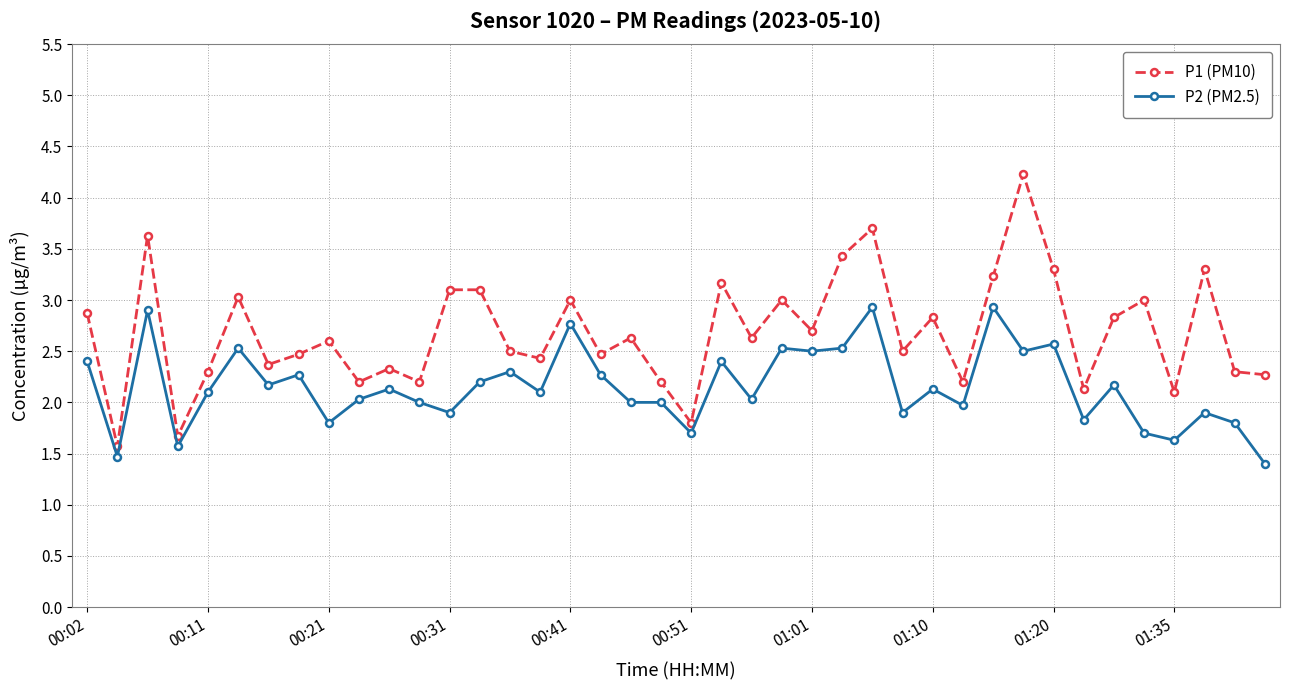

What is the maximum value for P1 (PM10)?

4.2